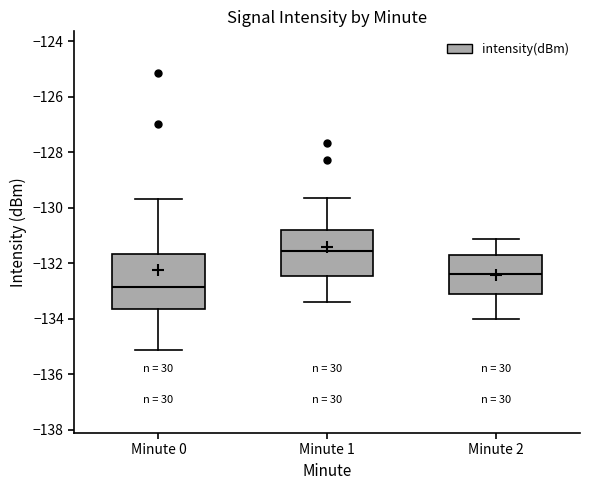

Where does the upper whisker of the box for Minute 1 end on the y-axis? The values are not printed on the chart, so give them approximately, as read against the axis.

-129.6